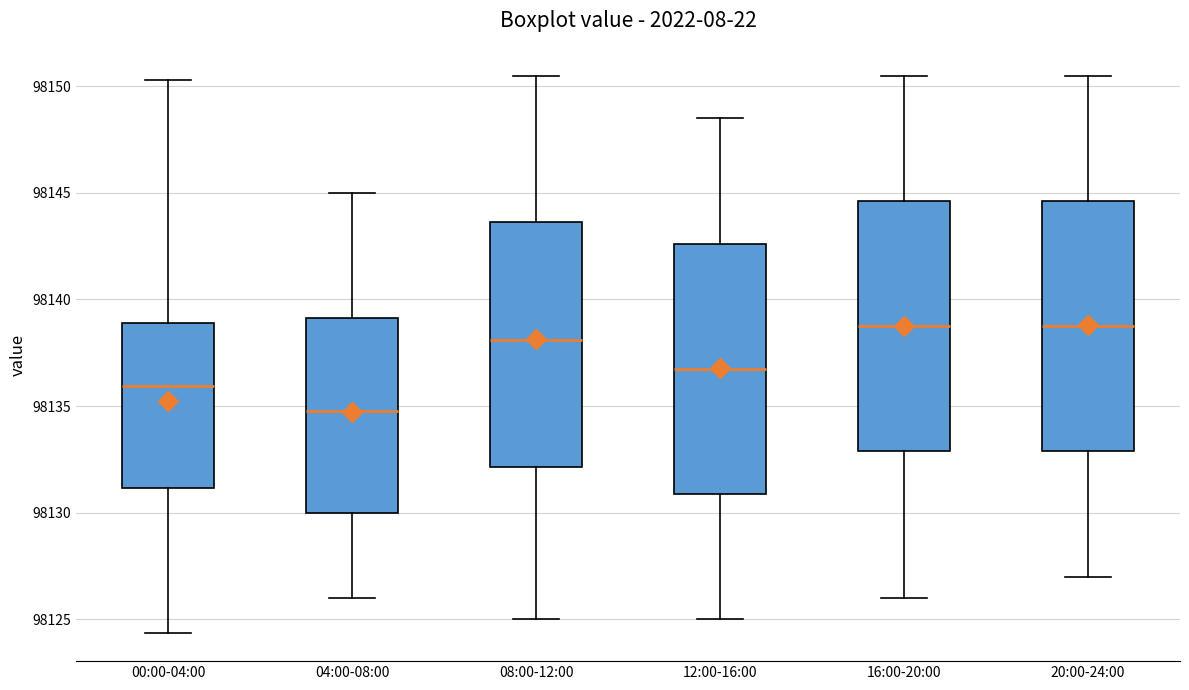

Reading left to right, transcribe this box plot: for each box, give where its median line is, the range the box spans, and where its two whiskers end, as read against the y-axis. The values are not printed on the chart, so give them approximately, as read against the axis.

00:00-04:00: median 98136.0, box 98131.0 to 98139.0, whiskers 98124.5 to 98150.5
04:00-08:00: median 98135.0, box 98130.0 to 98139.0, whiskers 98126.0 to 98145.0
08:00-12:00: median 98138.0, box 98132.0 to 98143.5, whiskers 98125.0 to 98150.5
12:00-16:00: median 98137.0, box 98131.0 to 98142.5, whiskers 98125.0 to 98148.5
16:00-20:00: median 98139.0, box 98133.0 to 98144.5, whiskers 98126.0 to 98150.5
20:00-24:00: median 98139.0, box 98133.0 to 98144.5, whiskers 98127.0 to 98150.5